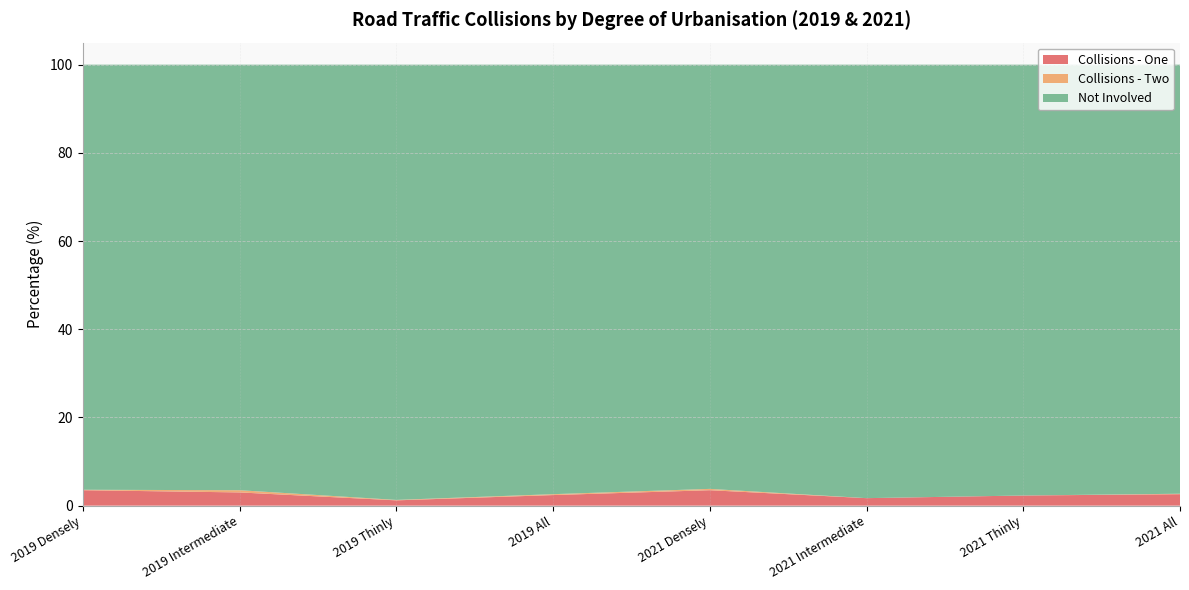

Reading right to left, list all the values displayed in this chart.

Collisions - One: 2021 All=2.6	2021 Thinly=2.3	2021 Intermediate=1.7	2021 Densely=3.5	2019 All=2.4	2019 Thinly=1.2	2019 Intermediate=3.0	2019 Densely=3.5
Collisions - Two: 2021 All=0.1	2021 Thinly=0.0	2021 Intermediate=0.0	2021 Densely=0.3	2019 All=0.2	2019 Thinly=0.1	2019 Intermediate=0.5	2019 Densely=0.1
Not Involved: 2021 All=97.3	2021 Thinly=97.7	2021 Intermediate=98.3	2021 Densely=96.2	2019 All=97.4	2019 Thinly=98.7	2019 Intermediate=96.5	2019 Densely=96.4